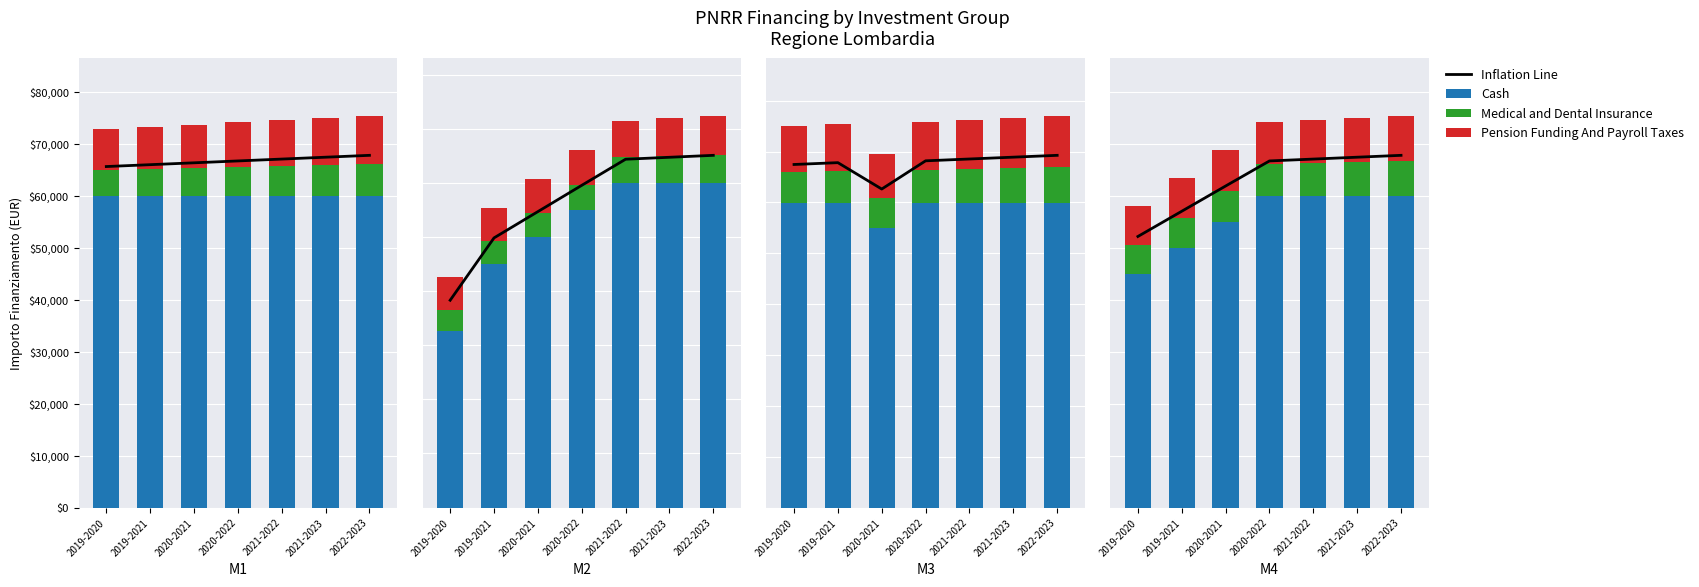

Between 2019-2020 and 2020-2021, which series saw the biggest shift?

Cash